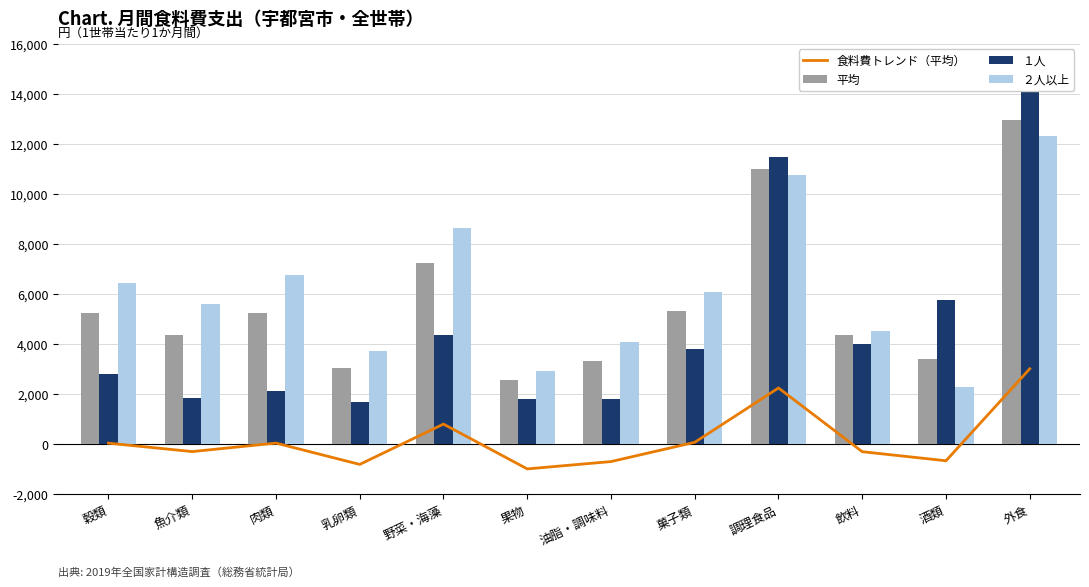

How many data points in 平均 are less than 5234?

6